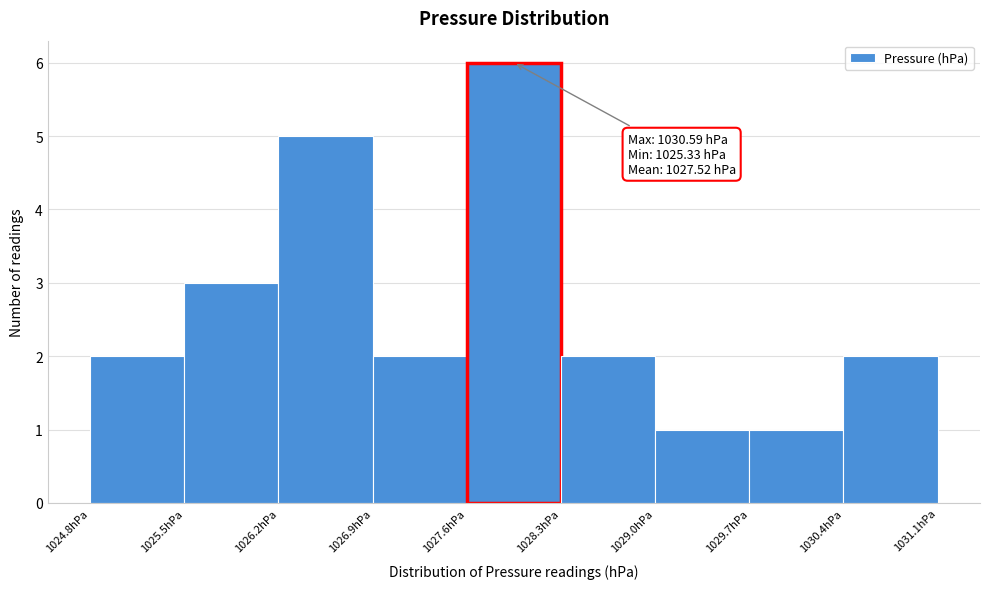

Over which range of the x-axis is the bar tallest?

1027.6 to 1028.3